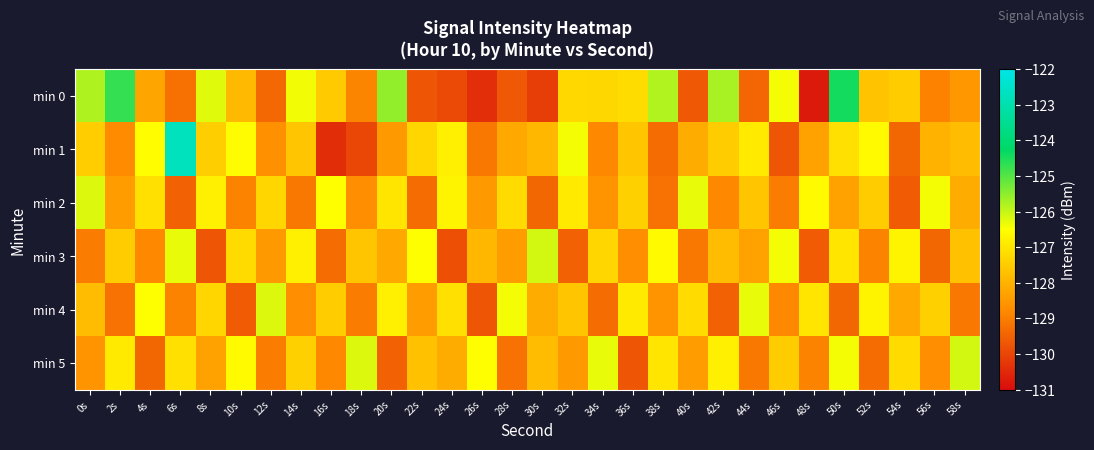

Count the number of categories in the chart.

30